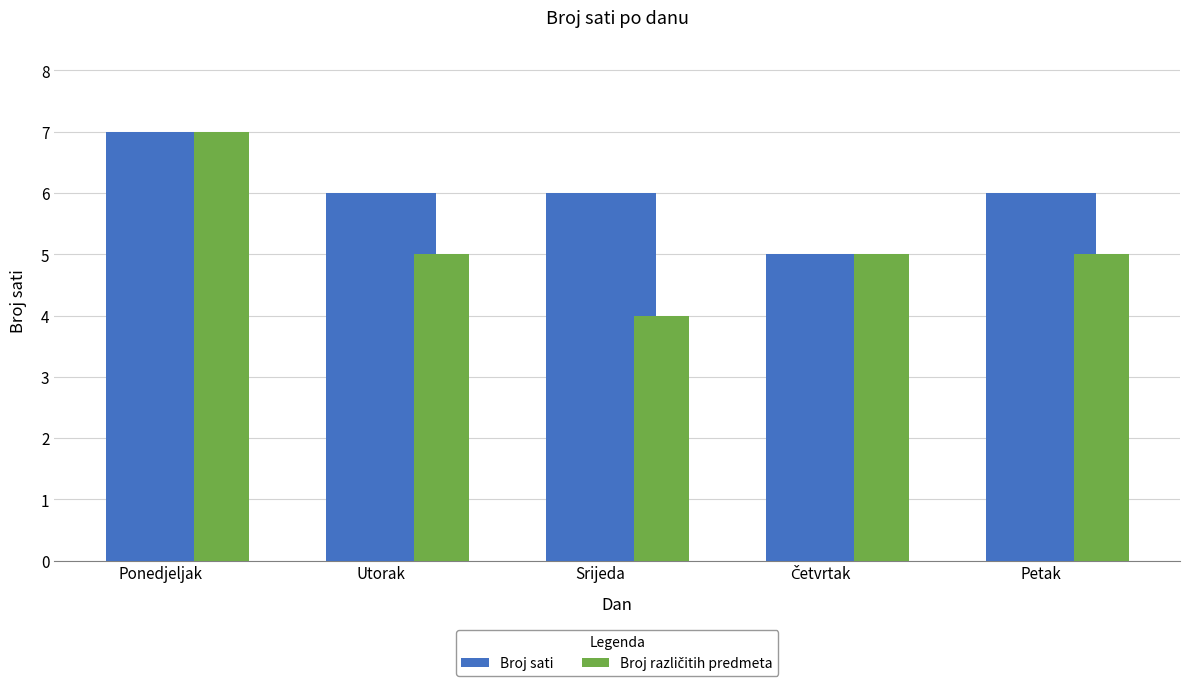

Reading left to right, what are all the values shown in this chart?

Broj sati: Ponedjeljak=7	Utorak=6	Srijeda=6	Četvrtak=5	Petak=6
Broj različitih predmeta: Ponedjeljak=7	Utorak=5	Srijeda=4	Četvrtak=5	Petak=5